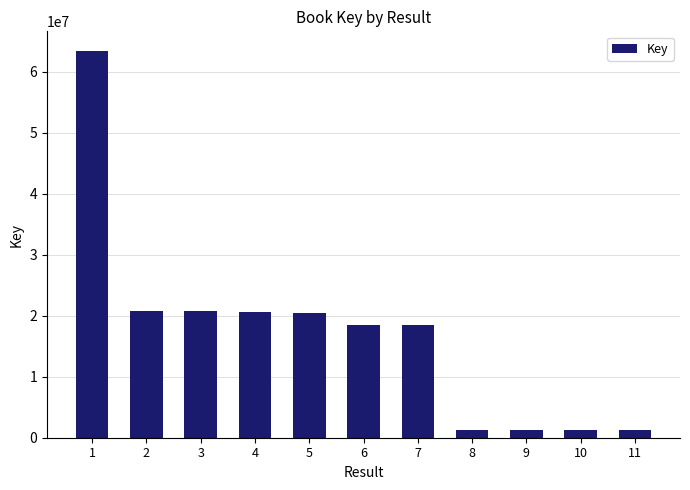

Where does the data first go above 18423749?

1